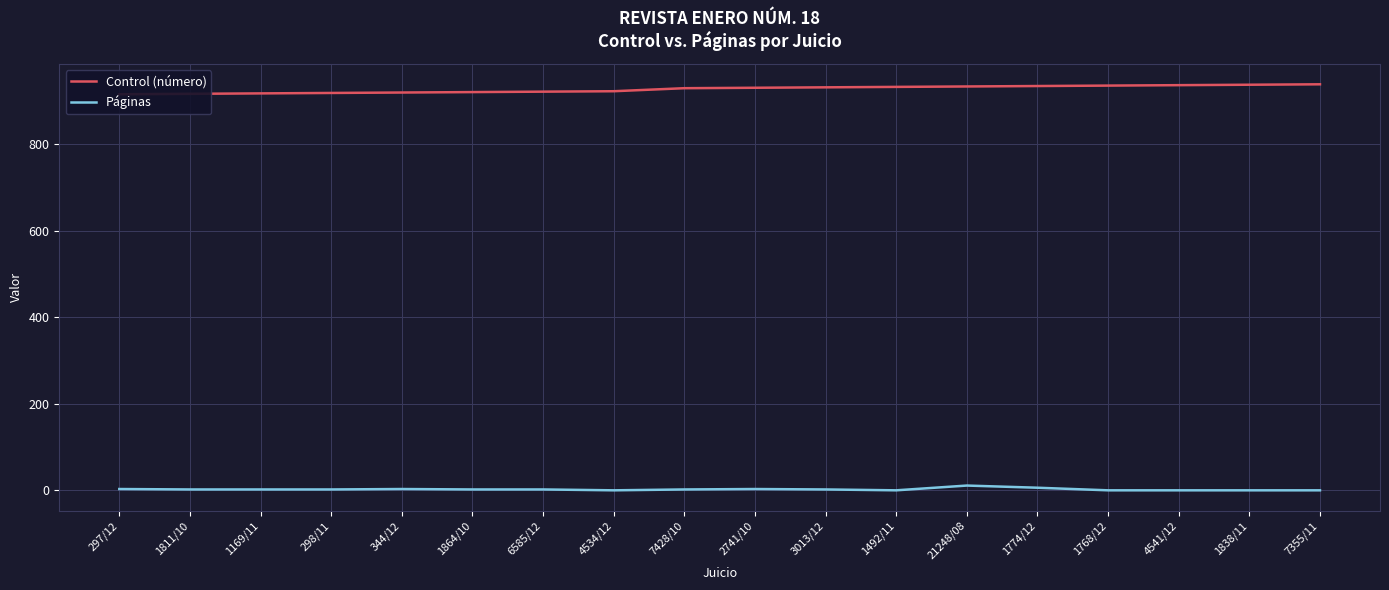

How many values in the Control (número) series are below 930?

9